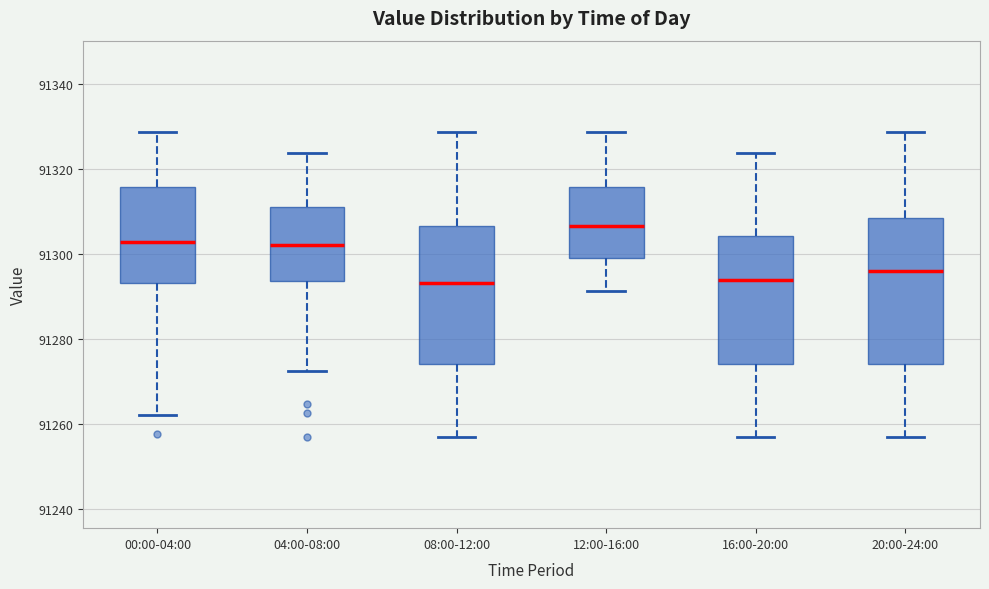

Reading left to right, read every box against the y-axis: the position of its median line, the range the box covers, and the ends of its whiskers. The values are not printed on the chart, so give them approximately, as read against the axis.

00:00-04:00: median 91302, box 91294 to 91316, whiskers 91262 to 91328
04:00-08:00: median 91302, box 91294 to 91312, whiskers 91272 to 91324
08:00-12:00: median 91294, box 91274 to 91306, whiskers 91256 to 91328
12:00-16:00: median 91306, box 91300 to 91316, whiskers 91292 to 91328
16:00-20:00: median 91294, box 91274 to 91304, whiskers 91256 to 91324
20:00-24:00: median 91296, box 91274 to 91308, whiskers 91256 to 91328